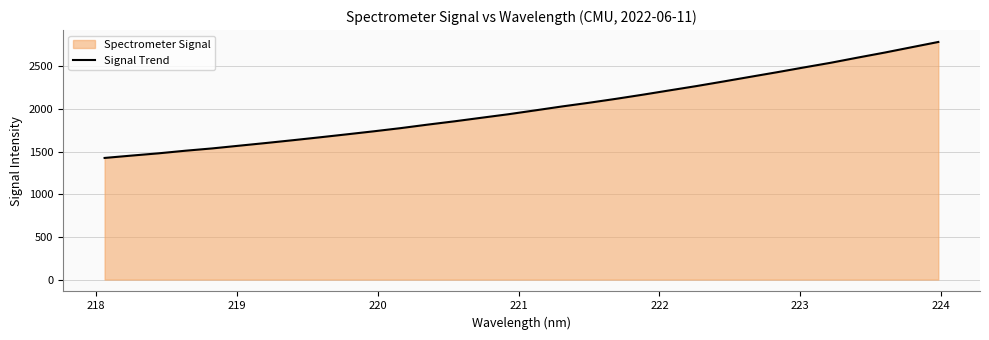

Does the chart display data point markers on the line(s)?

No